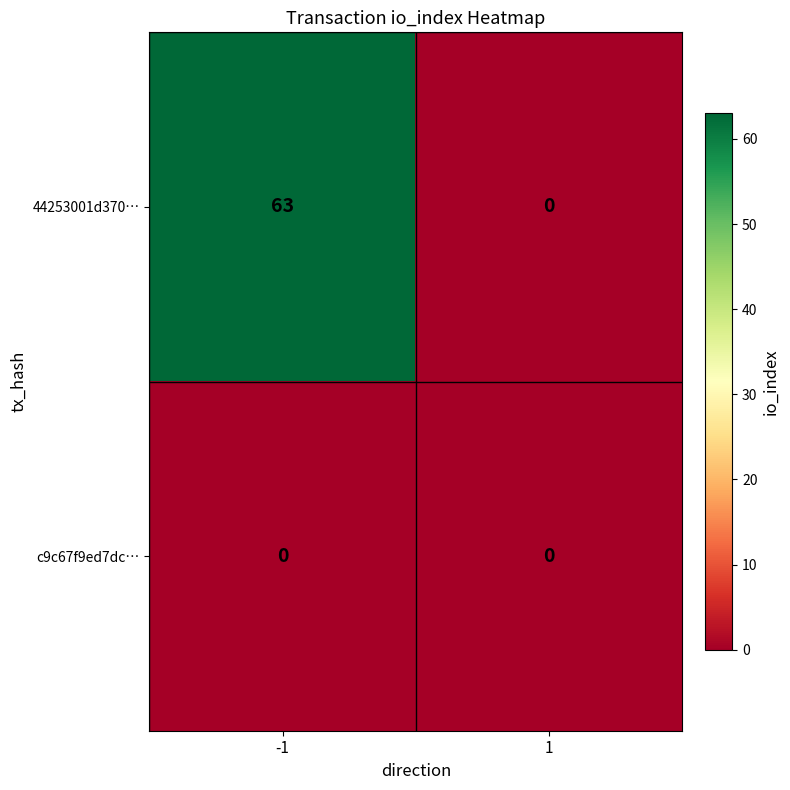

What is the difference between the highest and lowest values at -1?

63